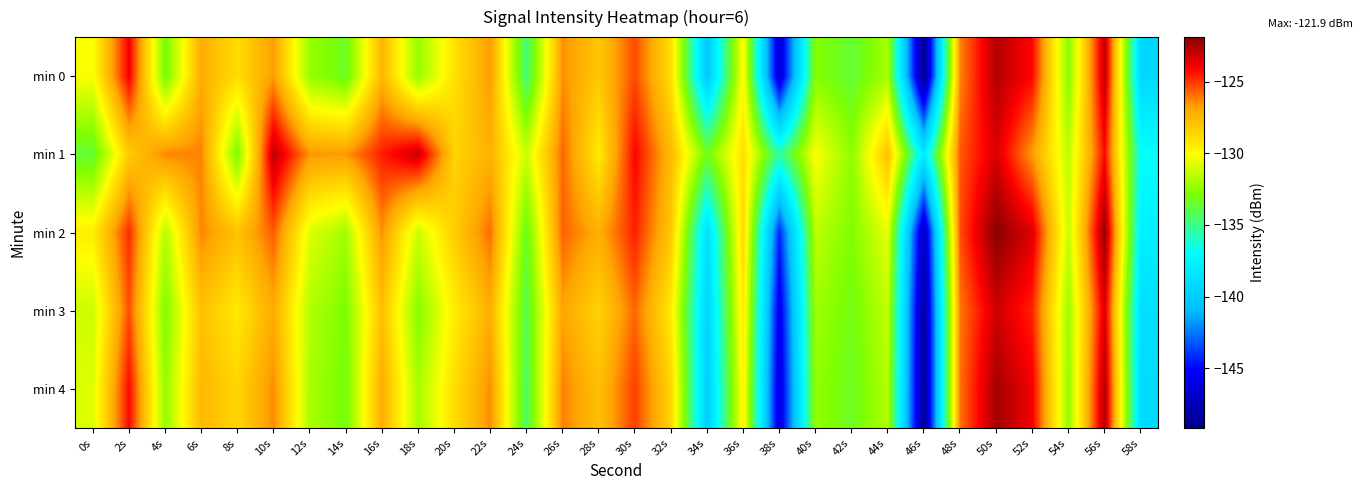

Between 22s and 48s, which series saw the biggest shift?

min 1